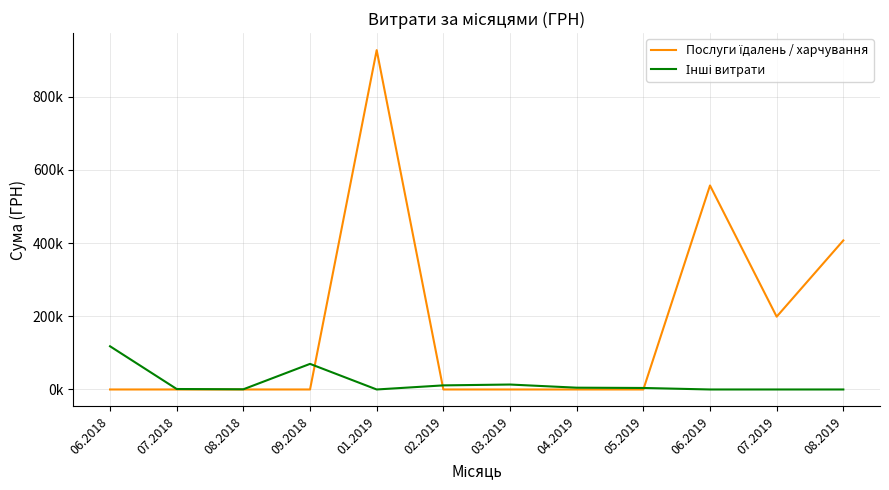

Reading left to right, extract all data points from this chart.

Послуги їдалень / харчування: 06.2018=0.0	07.2018=0.0	08.2018=0.0	09.2018=0.0	01.2019=927060.7	02.2019=0.0	03.2019=0.0	04.2019=0.0	05.2019=0.0	06.2019=557289.5	07.2019=198887.7	08.2019=407215.8
Інші витрати: 06.2018=118041.0	07.2018=1284.0	08.2018=528.0	09.2018=69940.9	01.2019=0.0	02.2019=11205.0	03.2019=13500.4	04.2019=4900.0	05.2019=4109.3	06.2019=0.0	07.2019=0.0	08.2019=0.0